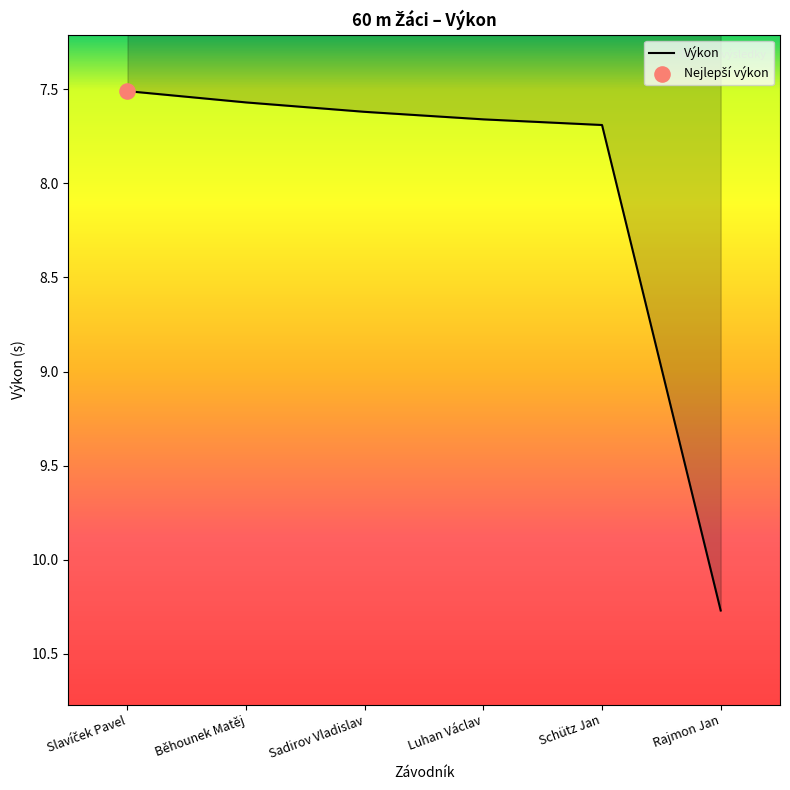

What is the ratio of the value at Luhan Václav to the value at Rajmon Jan?

0.7